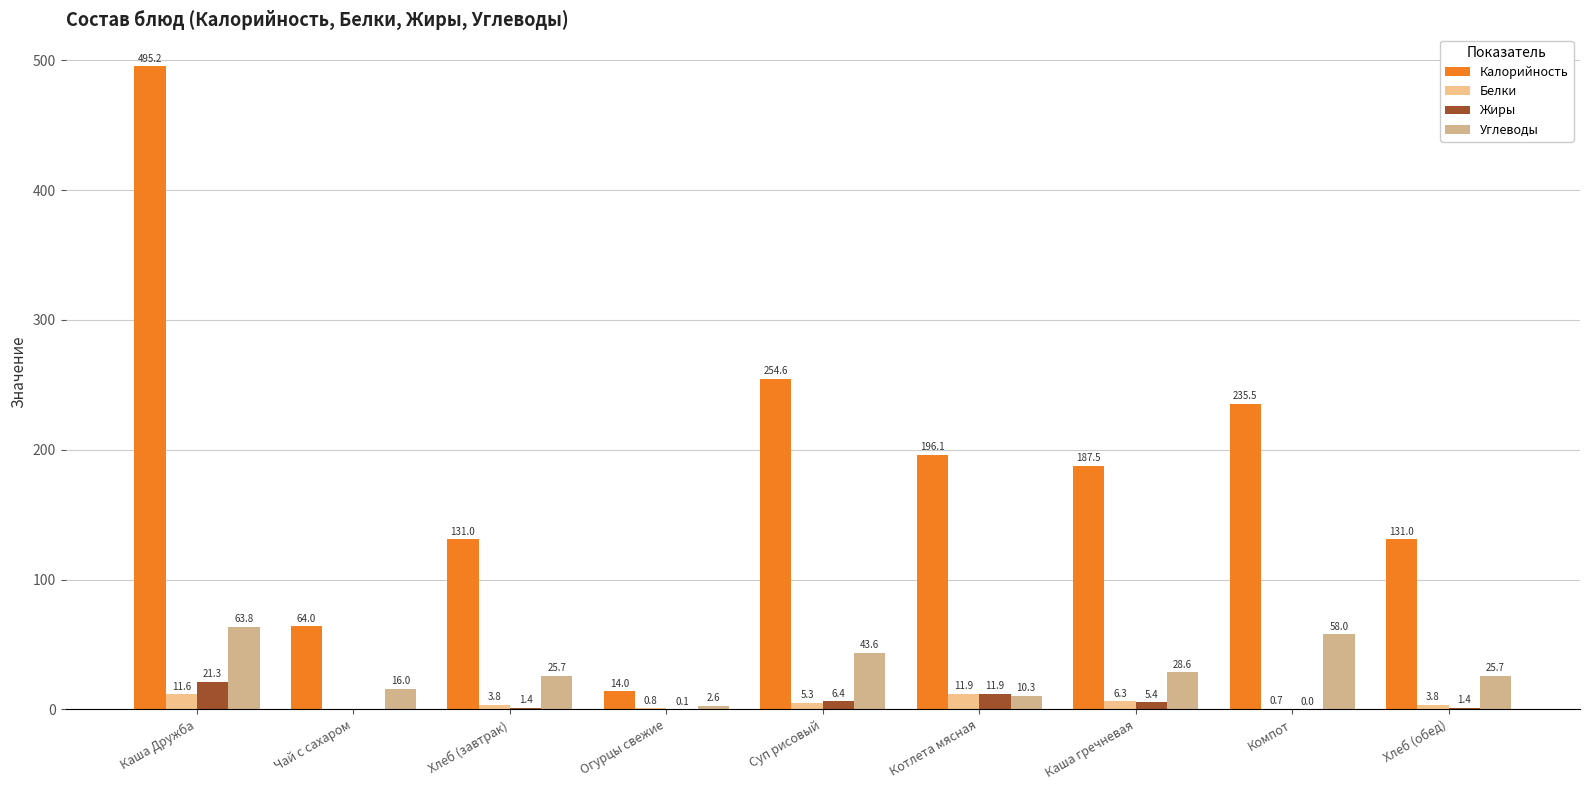

Reading left to right, what are all the values shown in this chart?

Калорийность: Каша Дружба=495.2	Чай с сахаром=64.0	Хлеб (завтрак)=131.0	Огурцы свежие=14.0	Суп рисовый=254.6	Котлета мясная=196.1	Каша гречневая=187.5	Компот=235.5	Хлеб (обед)=131.0
Белки: Каша Дружба=11.6	Чай с сахаром=0.0	Хлеб (завтрак)=3.8	Огурцы свежие=0.8	Суп рисовый=5.3	Котлета мясная=11.9	Каша гречневая=6.3	Компот=0.7	Хлеб (обед)=3.8
Жиры: Каша Дружба=21.3	Чай с сахаром=0.0	Хлеб (завтрак)=1.4	Огурцы свежие=0.1	Суп рисовый=6.4	Котлета мясная=11.9	Каша гречневая=5.4	Компот=0.0	Хлеб (обед)=1.4
Углеводы: Каша Дружба=63.8	Чай с сахаром=16.0	Хлеб (завтрак)=25.7	Огурцы свежие=2.6	Суп рисовый=43.6	Котлета мясная=10.3	Каша гречневая=28.6	Компот=58.0	Хлеб (обед)=25.7